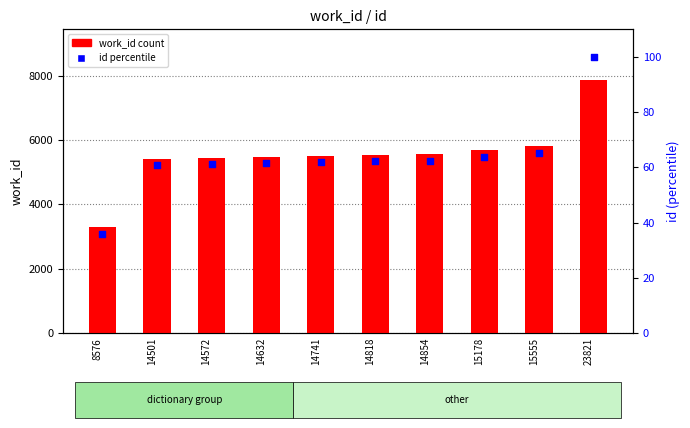

Is the value of id percentile at 14501 greater than the value of work_id at 14501?

No